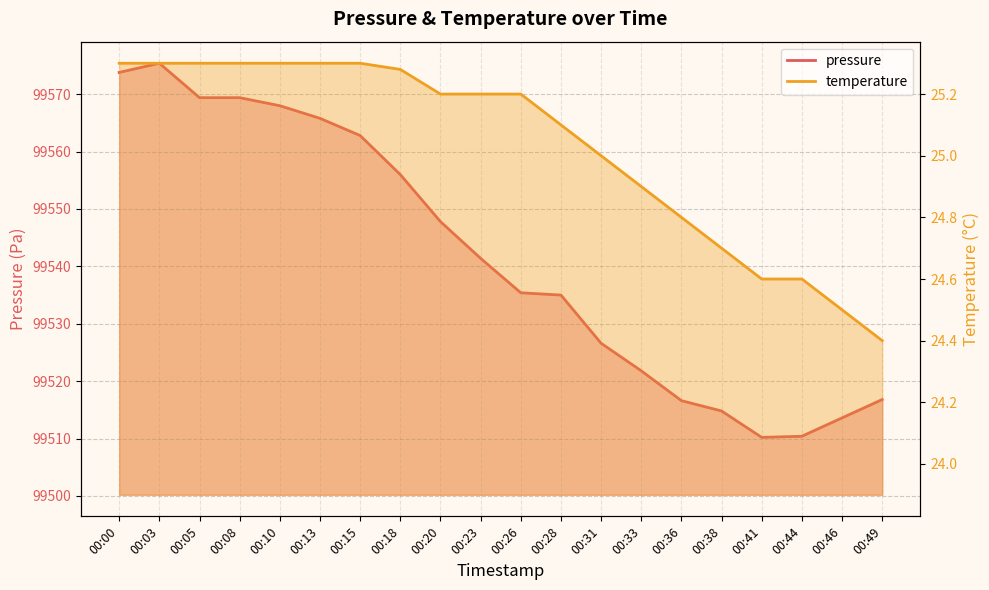

List the series in order of their overall mean, lowest first.

temperature, pressure